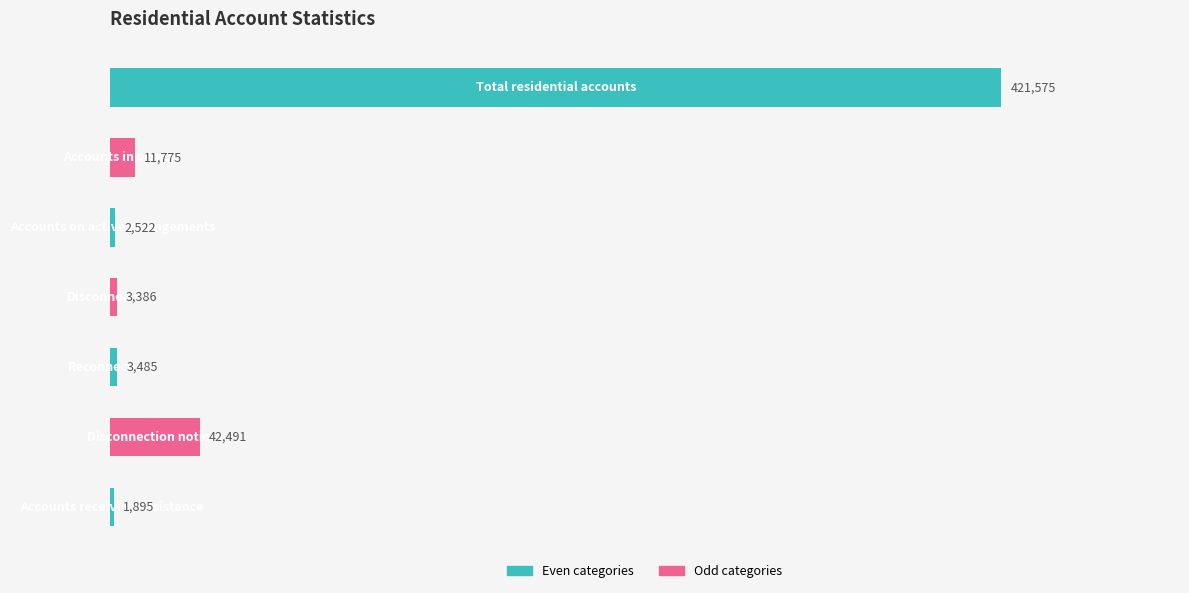

What is the greatest value displayed?

421575